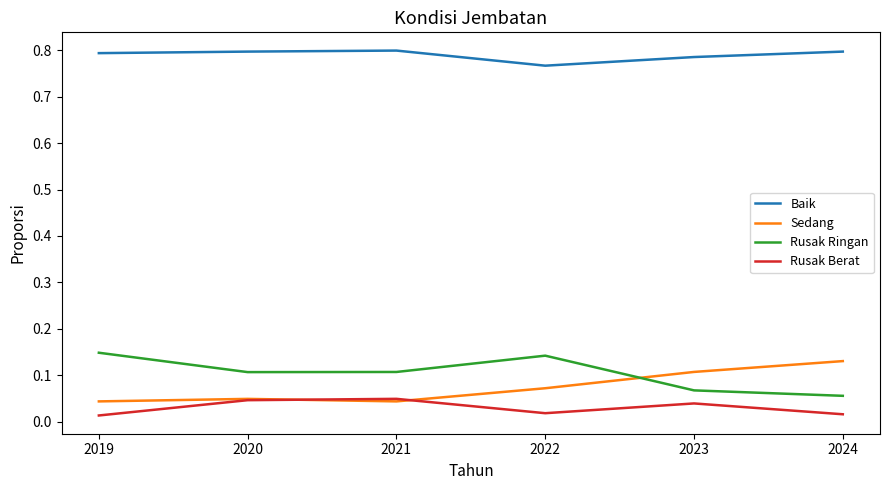

True or false: Rusak Ringan and Baik intersect in this chart.

False